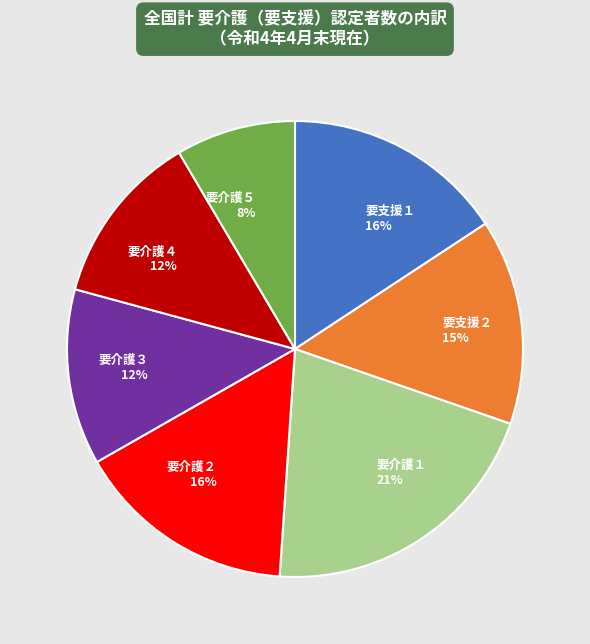

How many segments does this pie chart have?

7